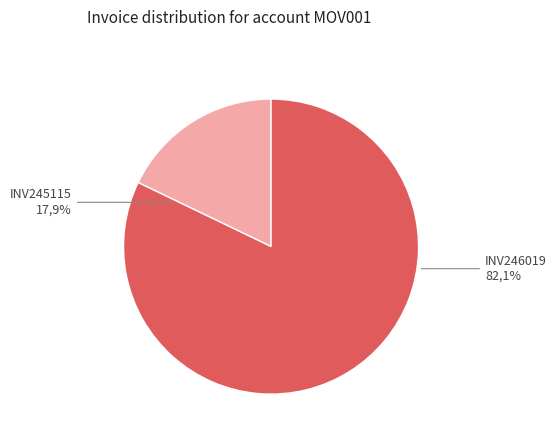

To the nearest percent, what is the combined percentage of INV246019 and INV245115?

100%